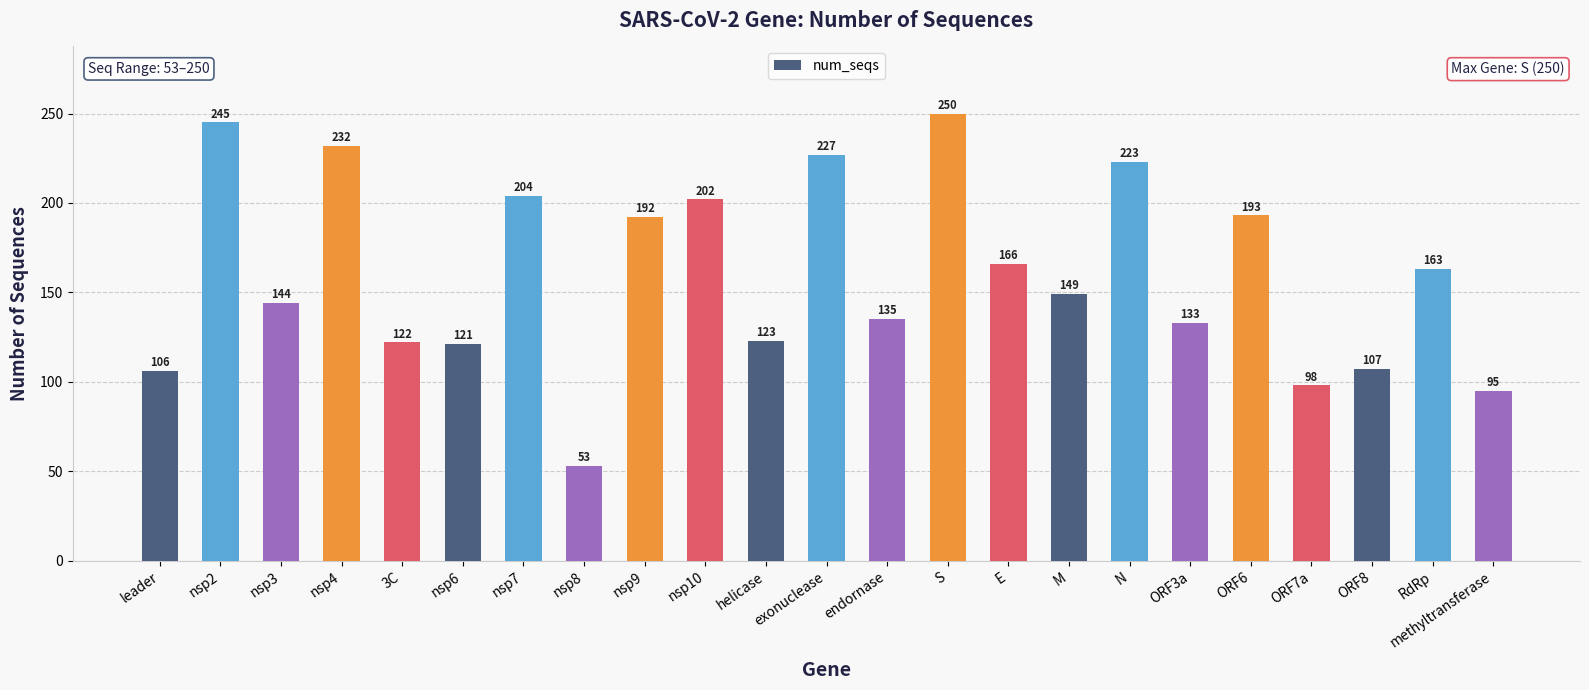

Count the number of data series in this chart.

1